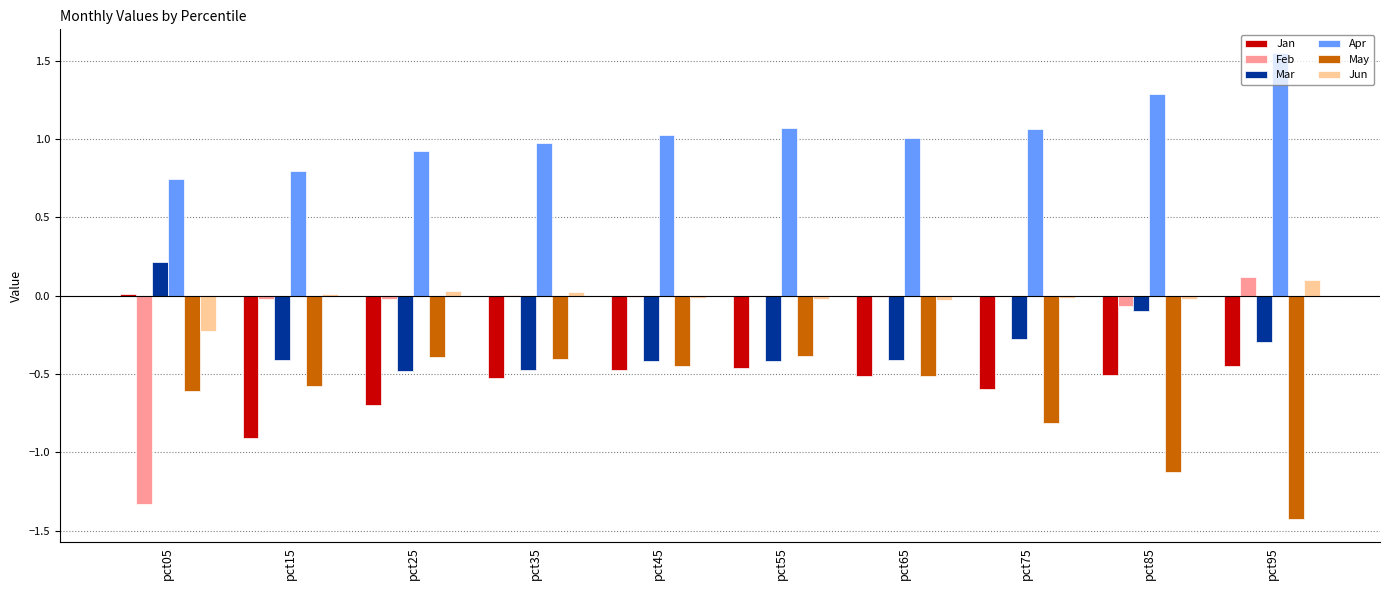

The Apr series shows 1.3 at pct85. True or false?

True